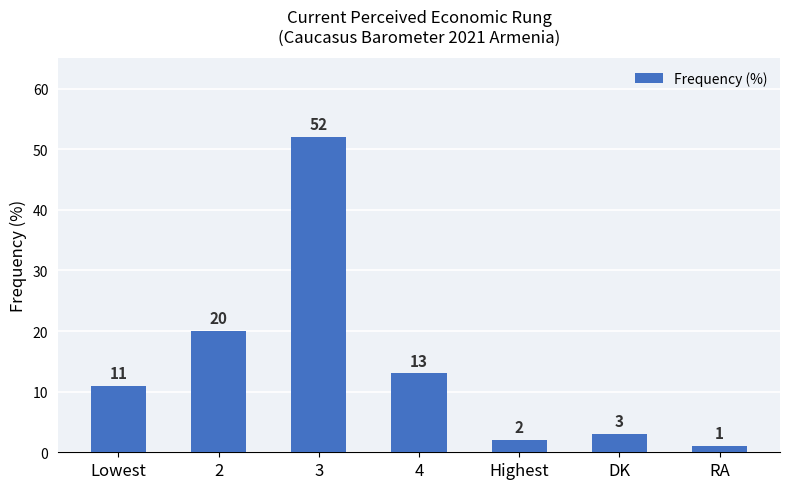

Count the number of data series in this chart.

1